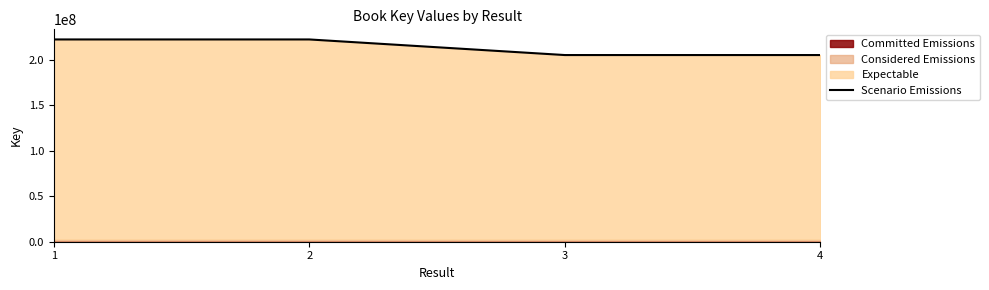

Reading left to right, extract all data points from this chart.

222059968	222061697	204933142	204930622